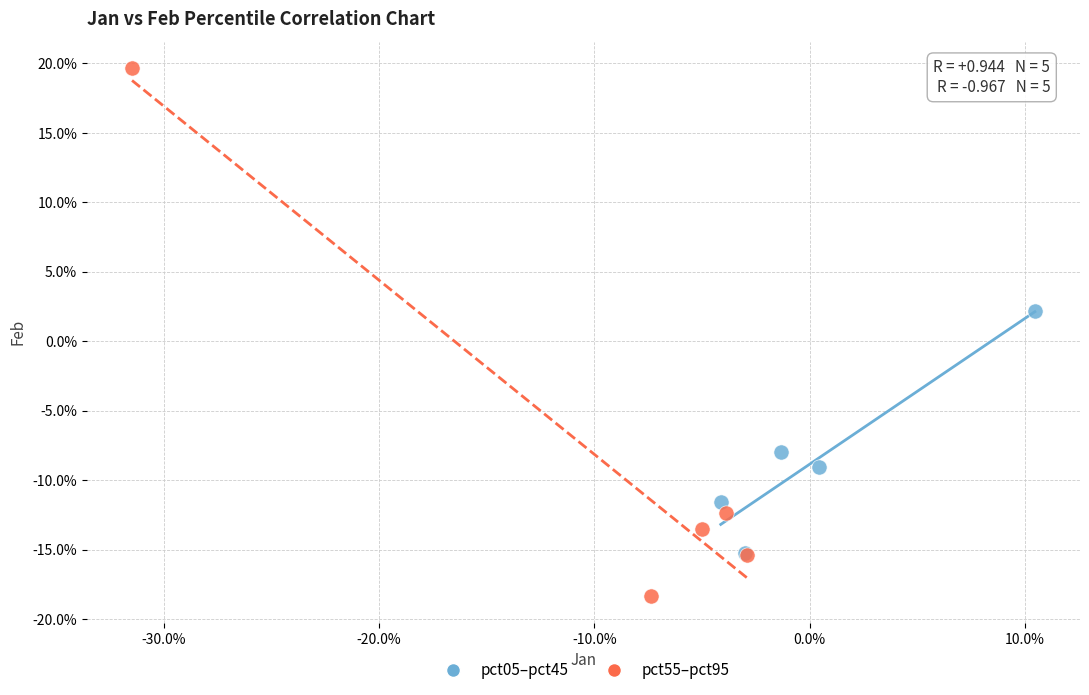

What are all the series names shown in the legend?

pct05–pct45, pct55–pct95